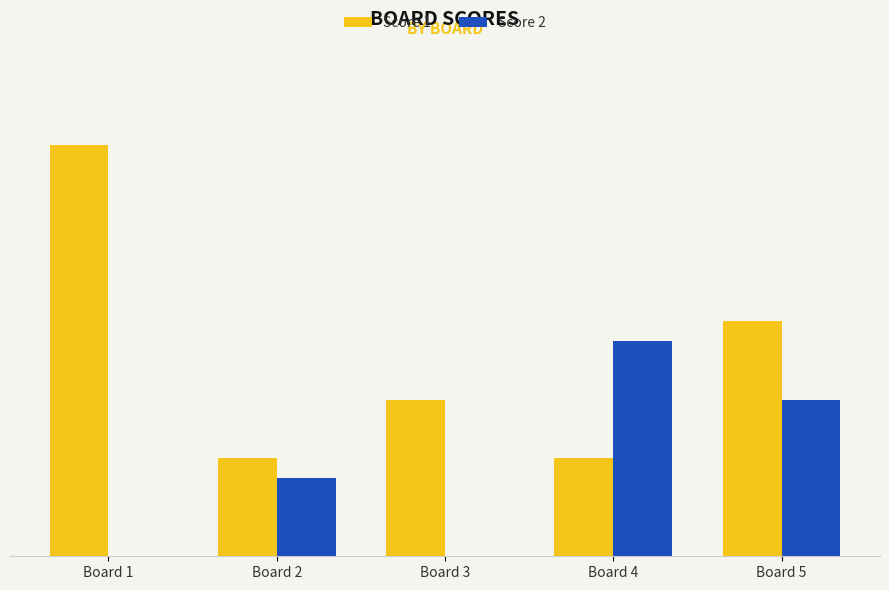

Count the Score 2 values in the range 0 to 8.

4